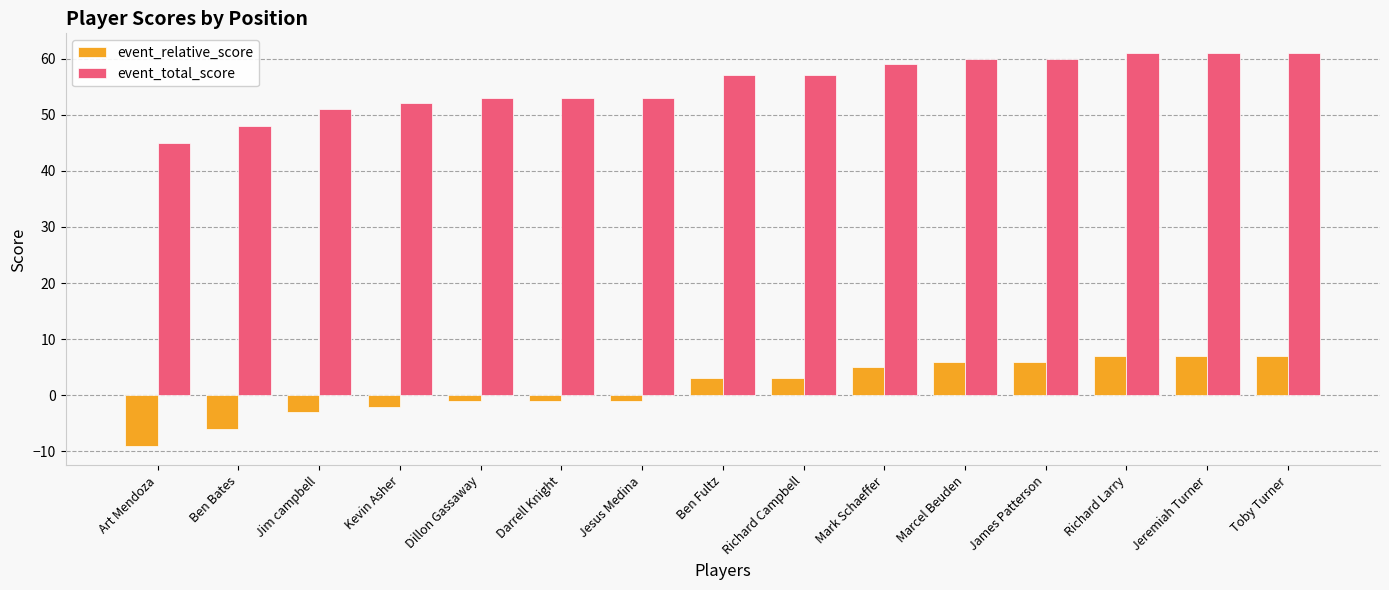

What is the total value across all series at Toby Turner?

68